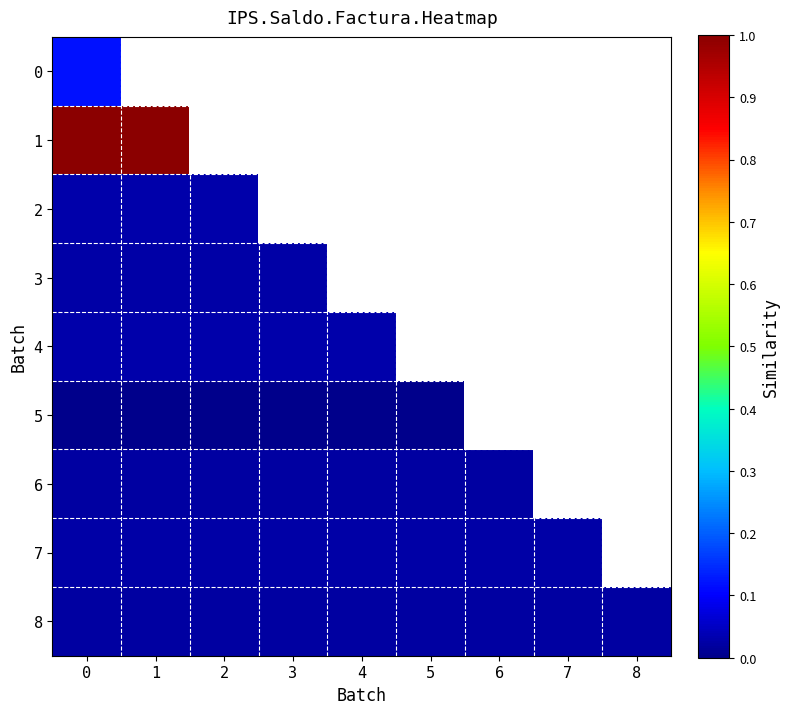

At how many categories does at least one series exceed 0?

9